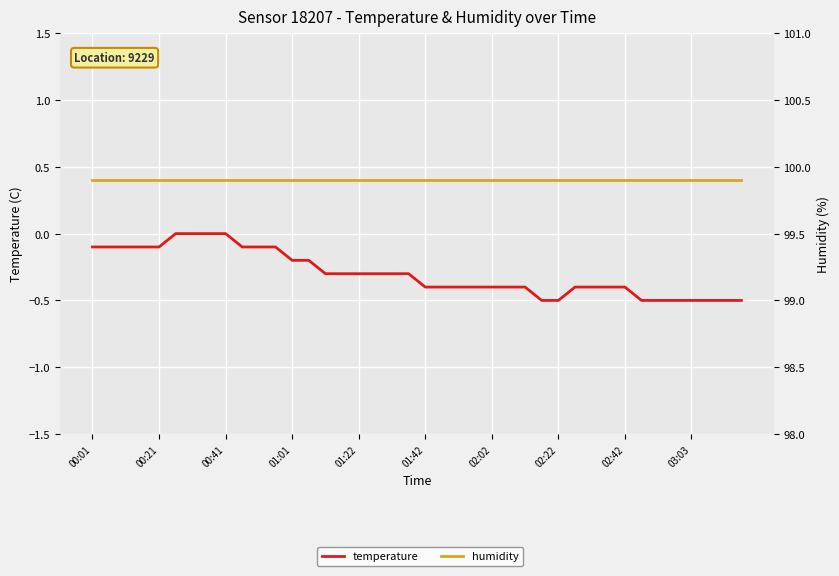

The humidity series shows 179.8 at 15. True or false?

False